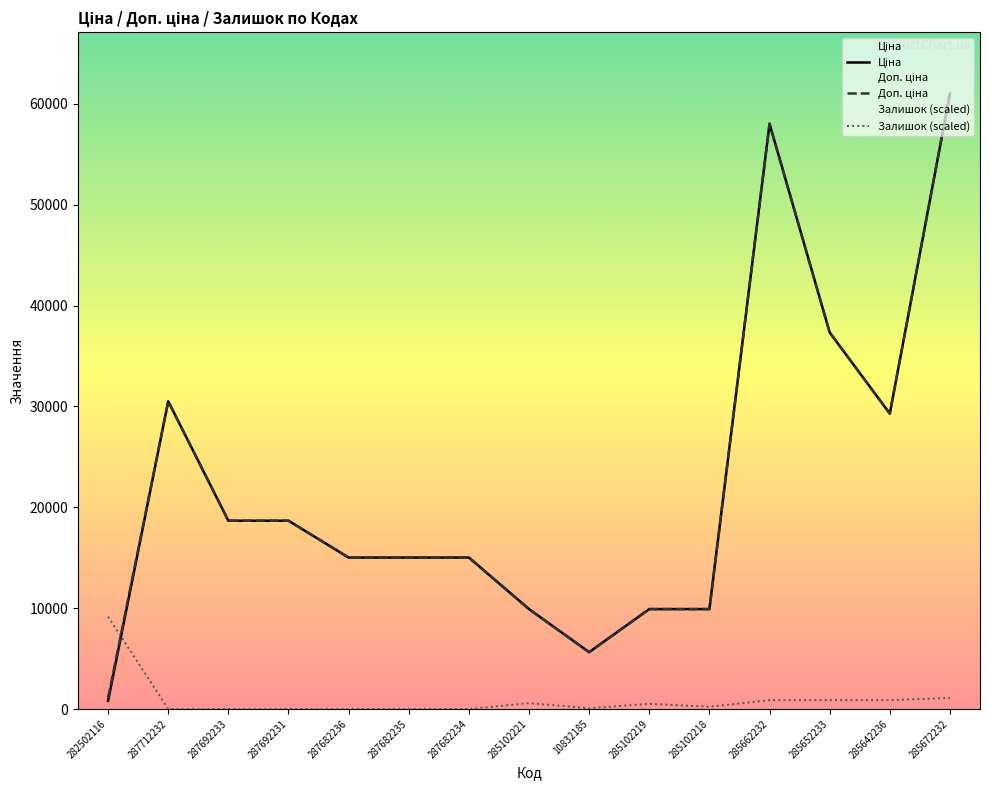

What is the difference between the maximum and minimum values in the Доп. ціна series?

59922.9